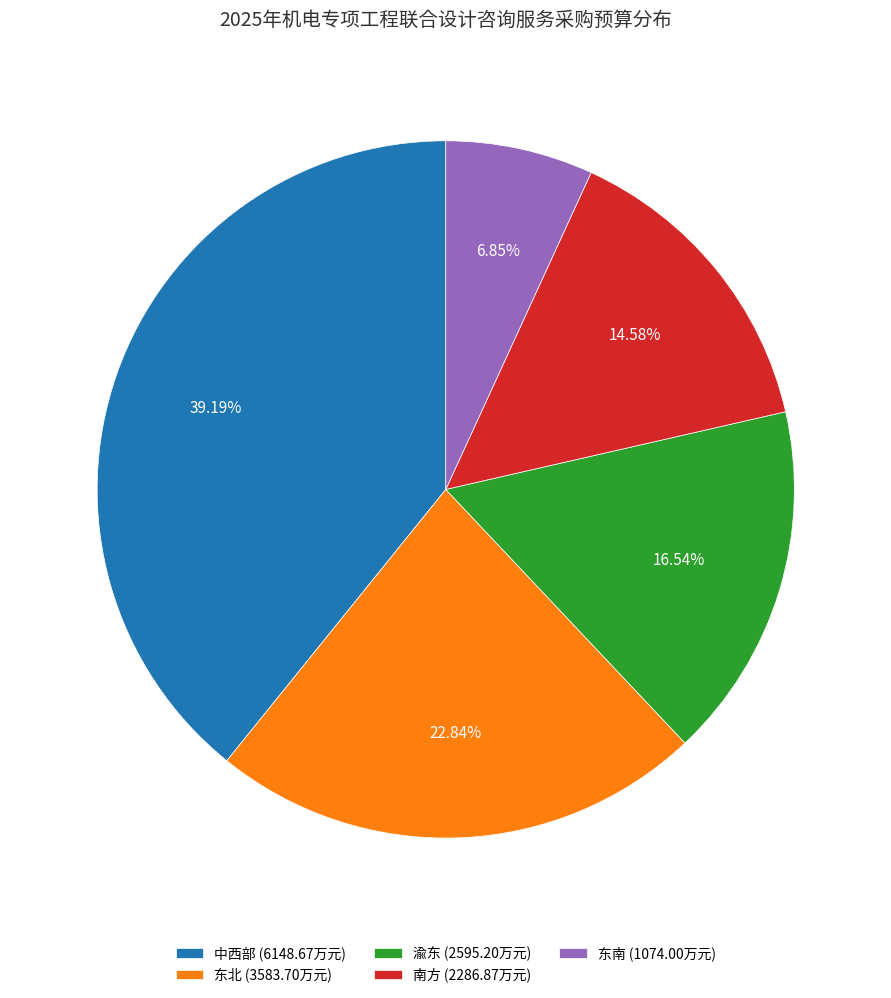

How many segments does this pie chart have?

5